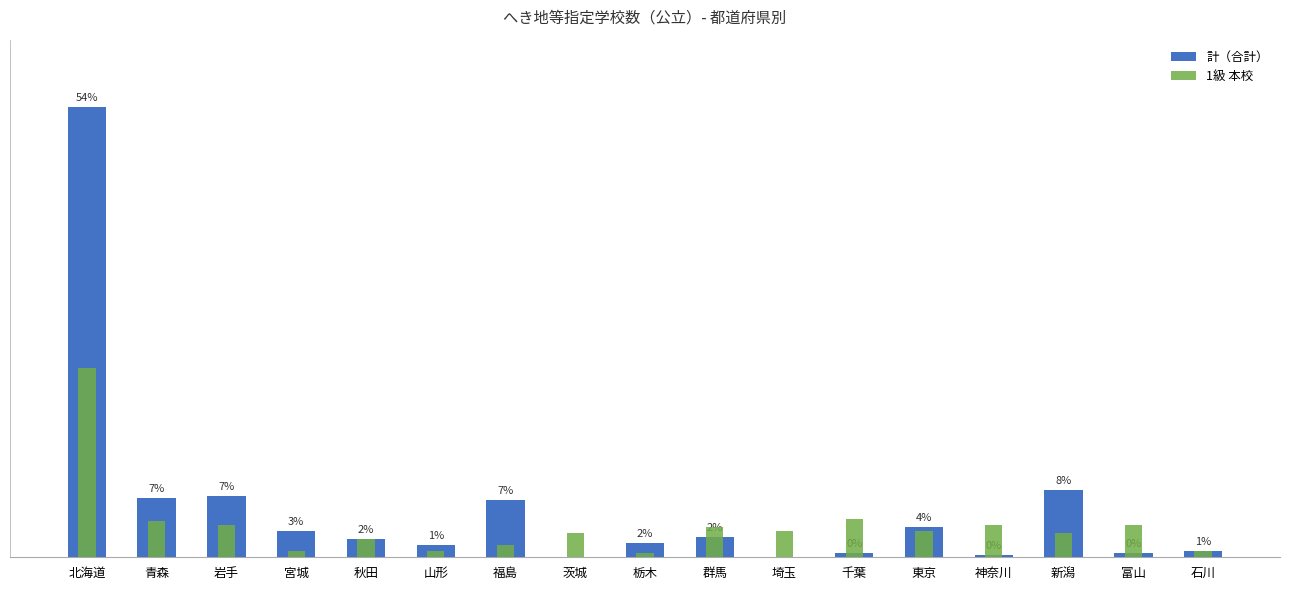

What is the difference between the 1級 本校 values at 石川 and 岩手?

13